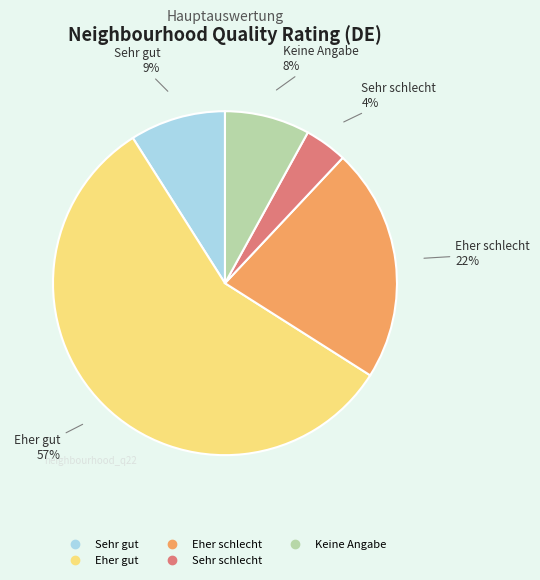

To the nearest percent, what is the combined percentage of Keine Angabe and Sehr schlecht?

12%